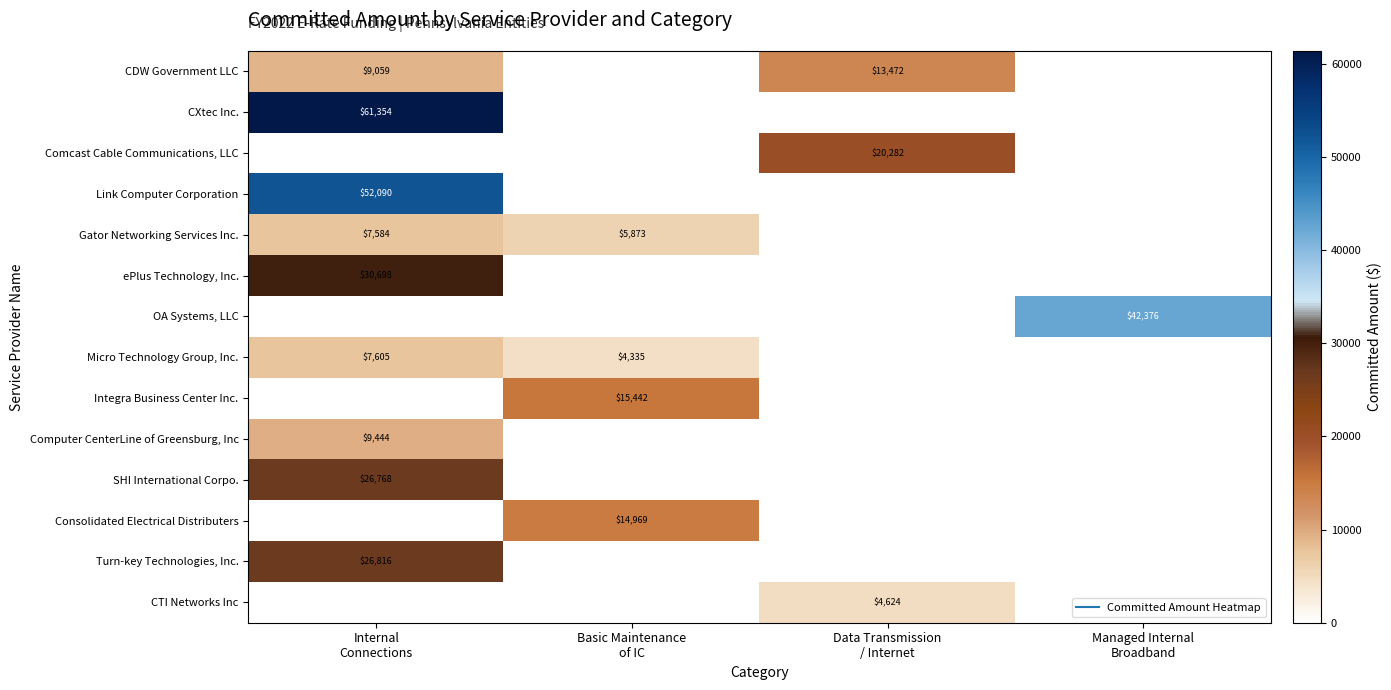

Is it true that ePlus Technology, Inc. equals 19472.7 at Basic Maintenance of IC?

False